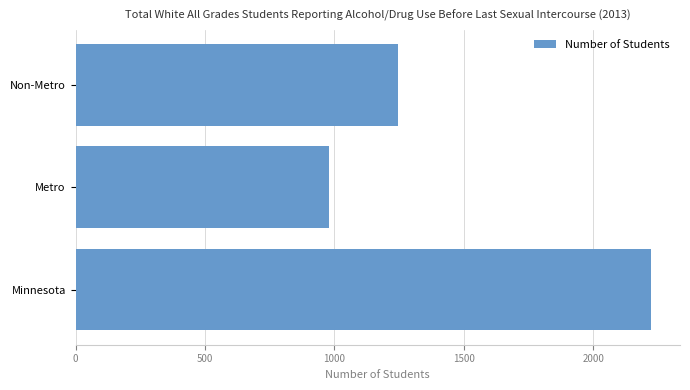

Approximately how many times larger is the value at Non-Metro compared to Metro?

1.3